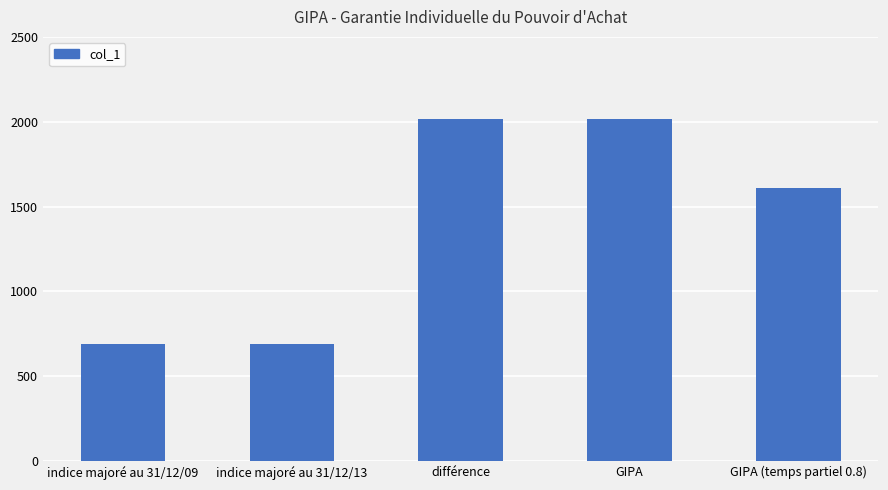

How many values are below 1612?

2